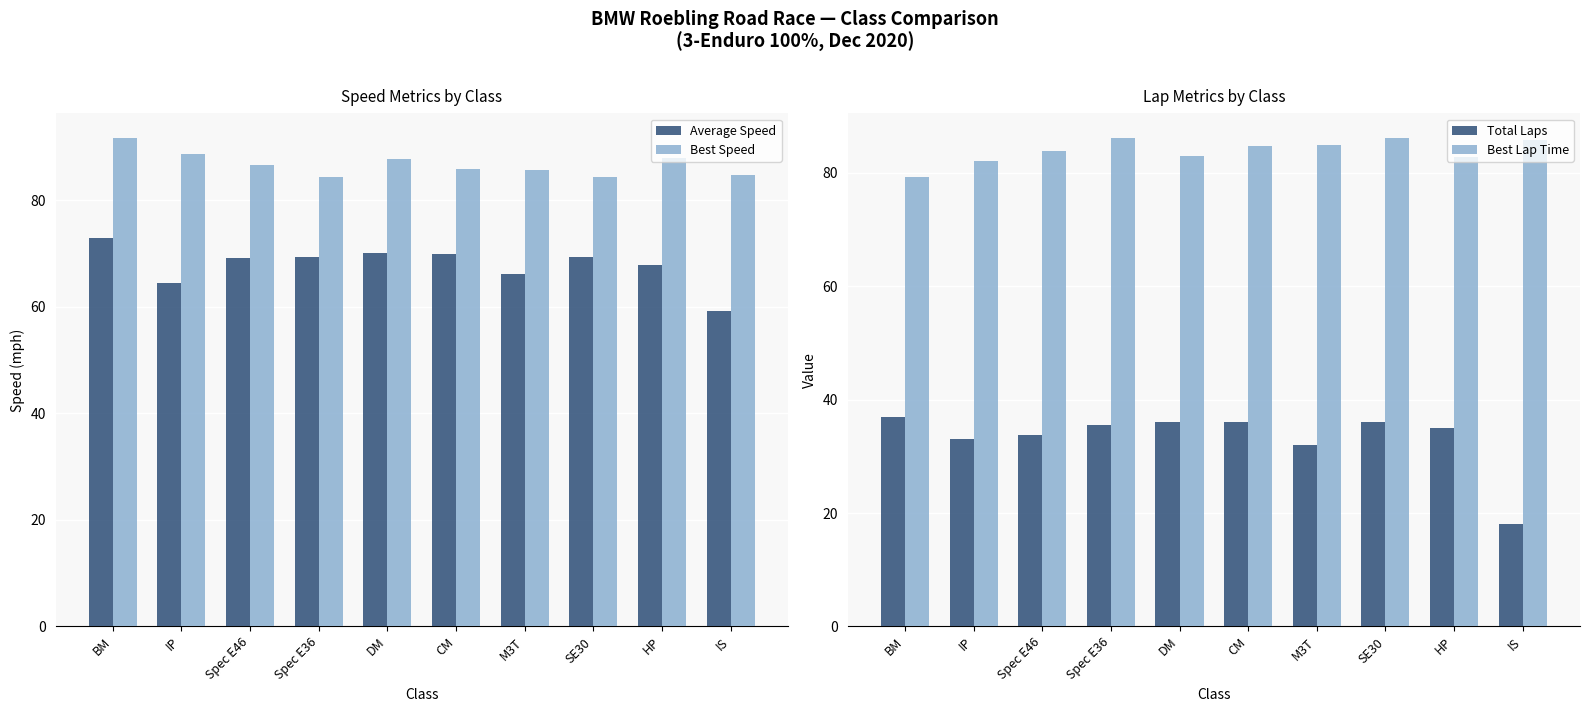

Is the value of Total Laps at HP greater than the value of Average Speed at IS?

No